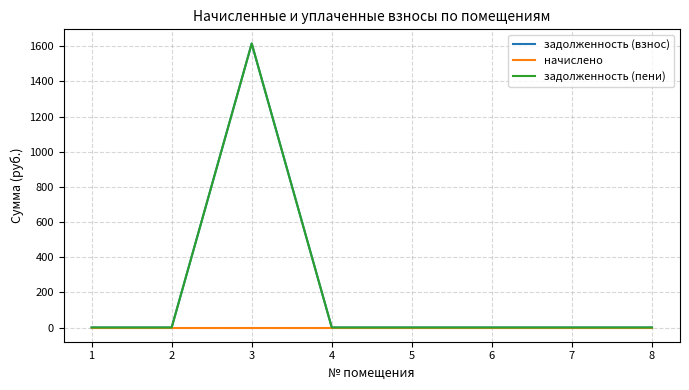

Is it true that задолженность (взнос) equals 602.9 at 4?

False